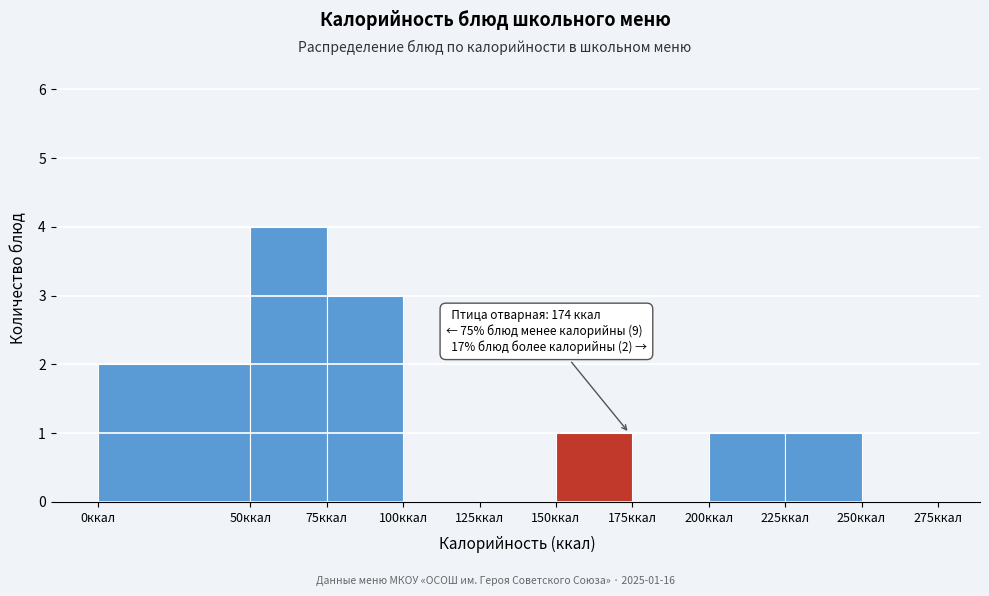

Over which range of the x-axis is the bar tallest?

50 to 75